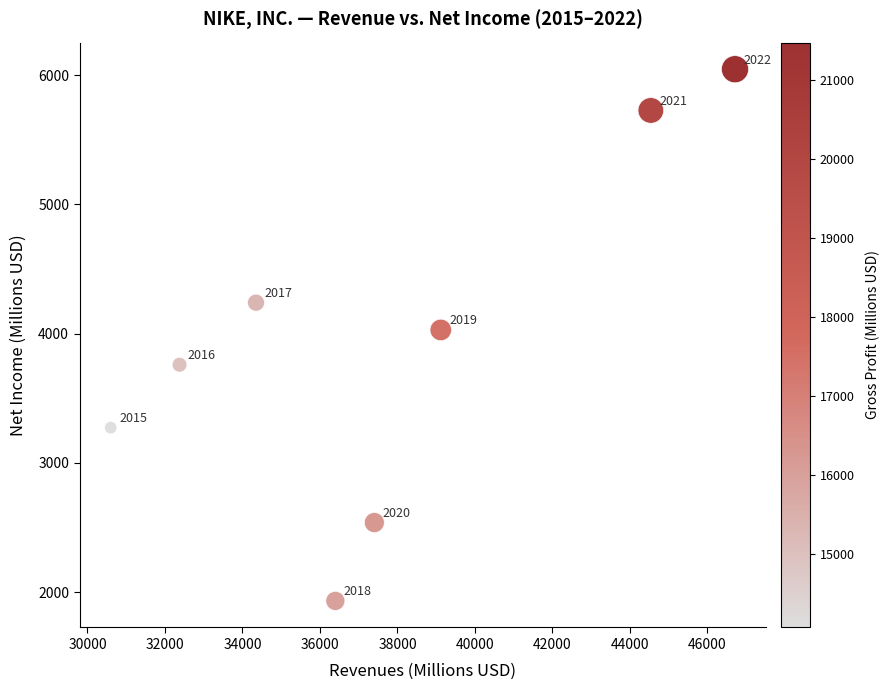

What Y value in the scatter plot is closest to 3989?

4029